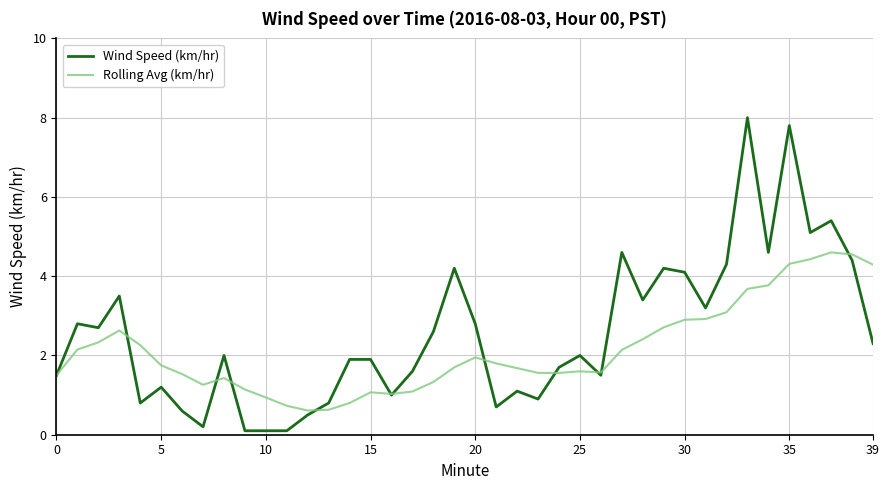

After their last crossing, which series has the higher values: Wind Speed (km/hr) or Rolling Avg (km/hr)?

Rolling Avg (km/hr)